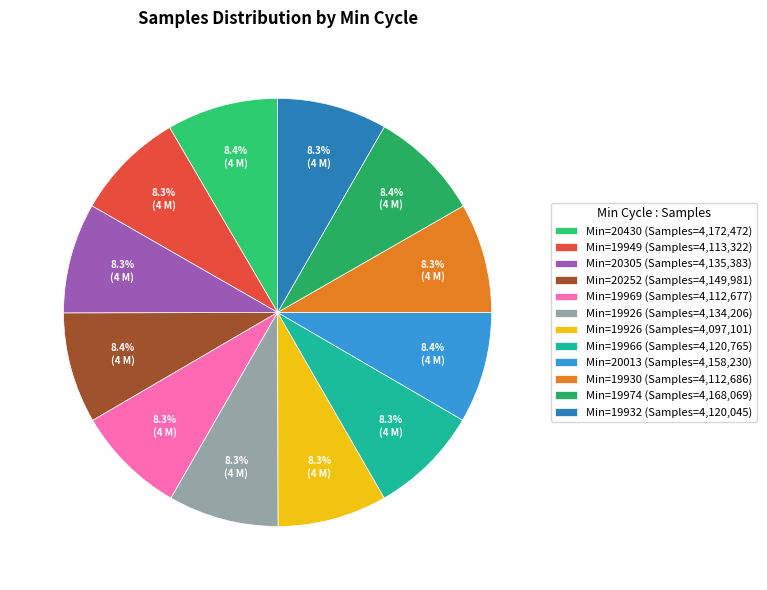

To the nearest percent, what is the average slice percentage?

8%